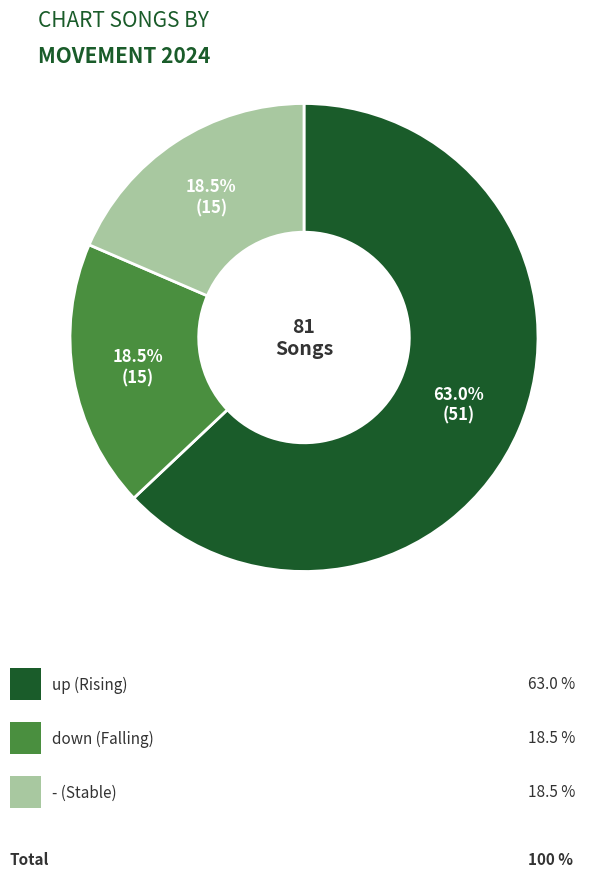

Is there a majority slice in this chart?

Yes